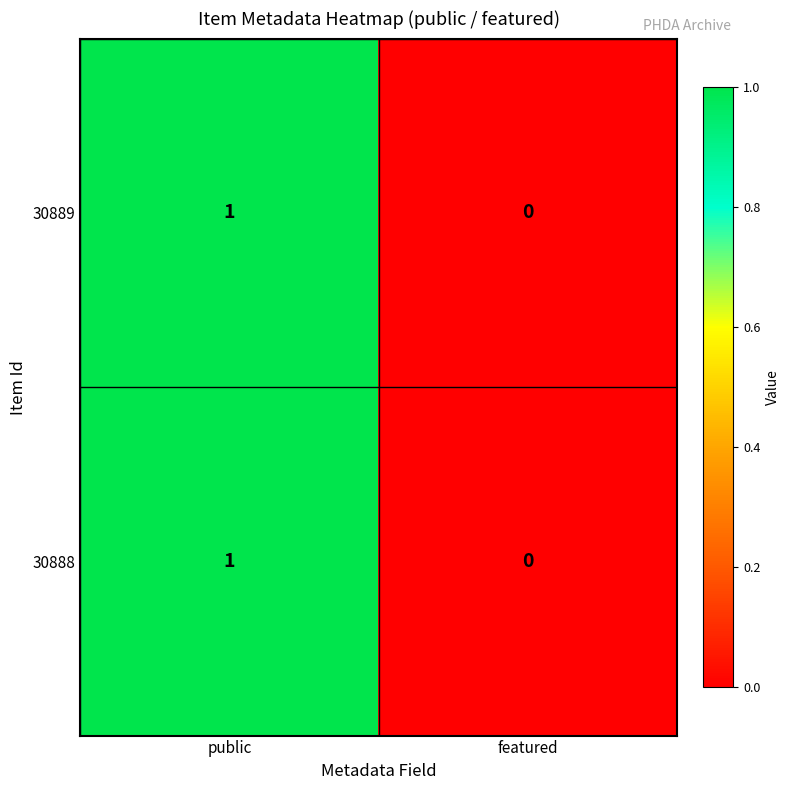

The 30888 series shows 2 at public. True or false?

False